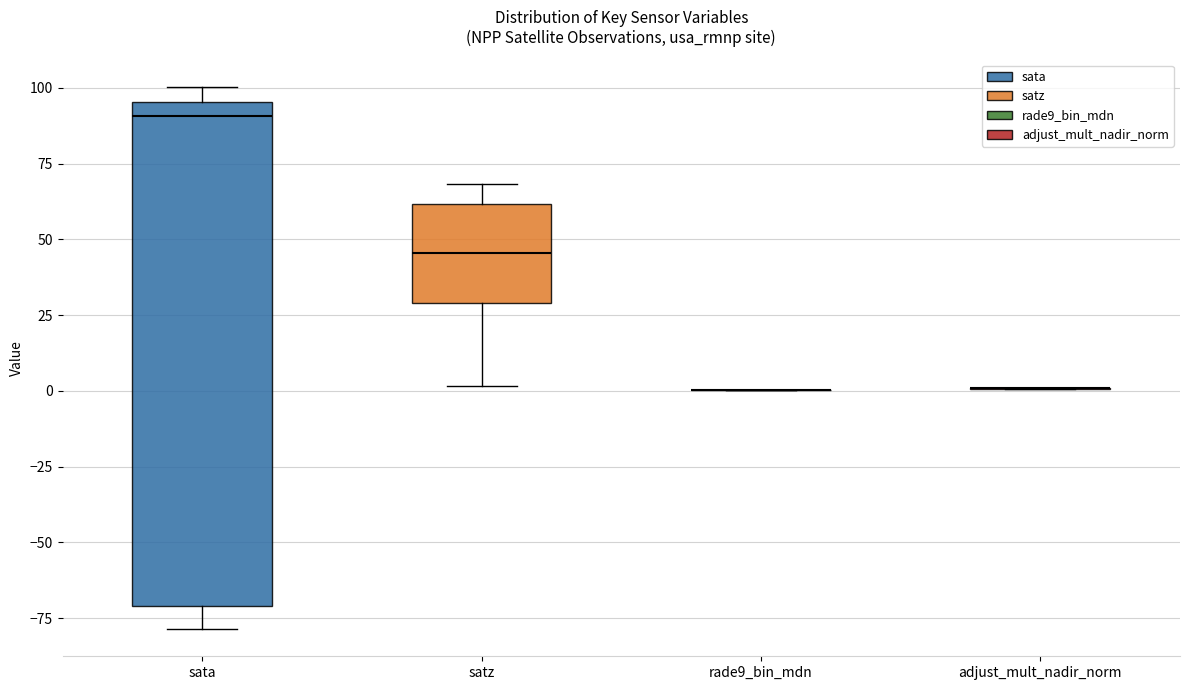

Comparing the boxes themselves (not the whiskers), which one is the tallest?

sata